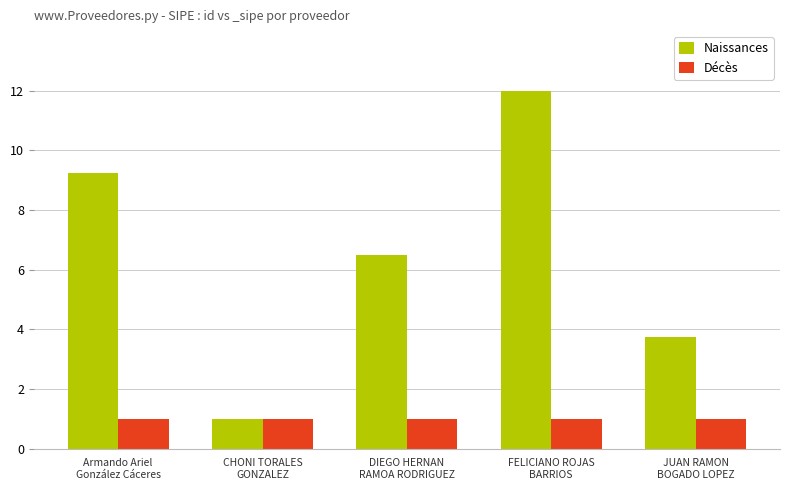

Rank the series by their maximum value, from lowest to highest.

Décès, Naissances